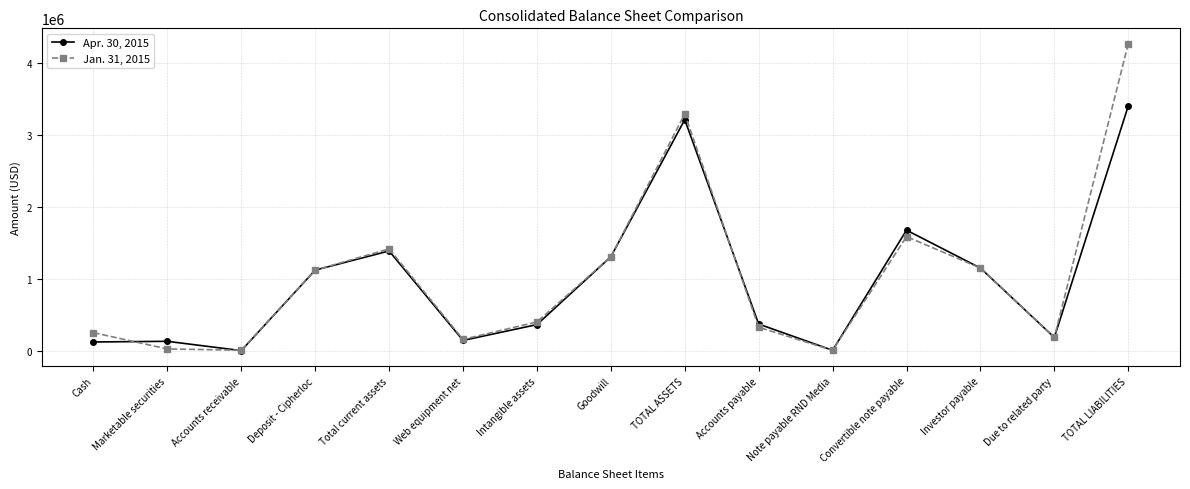

Rank the series by their maximum value, from highest to lowest.

Jan. 31, 2015, Apr. 30, 2015